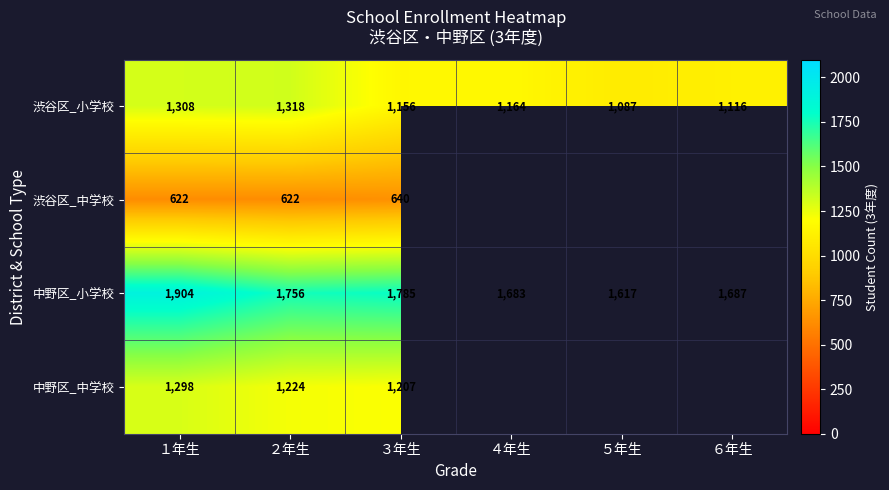

What is the difference between the highest and lowest values at １年生?

1282